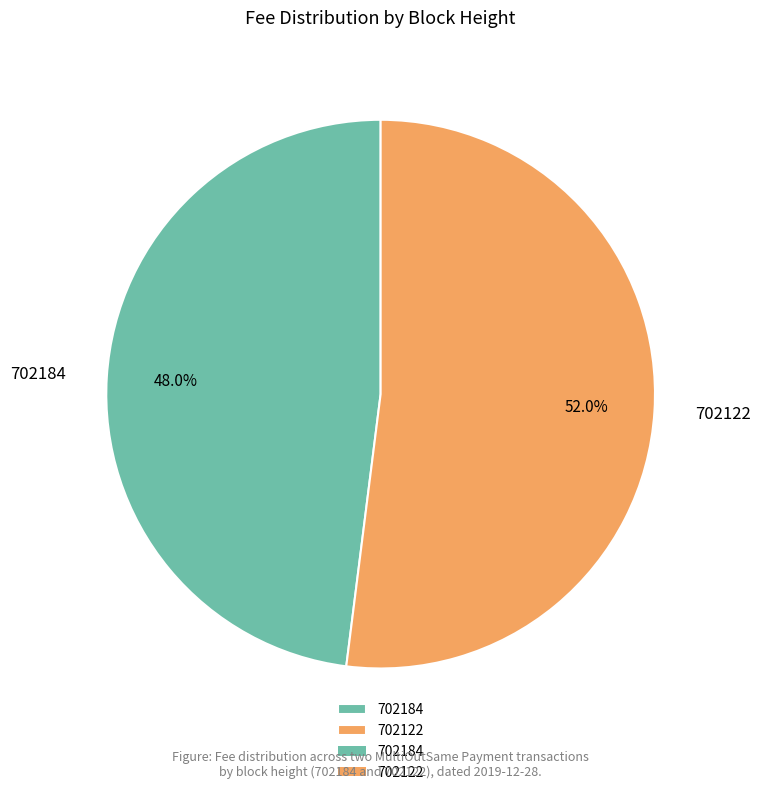

Does any single category account for the majority?

Yes